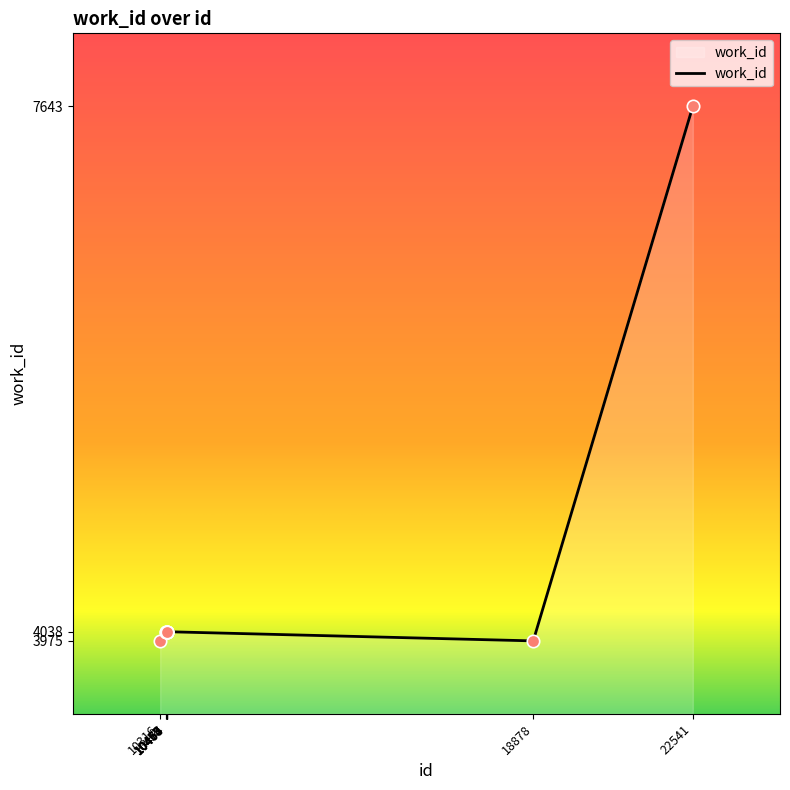

What is the ratio of the value at 22541 to the value at 10316?

1.9